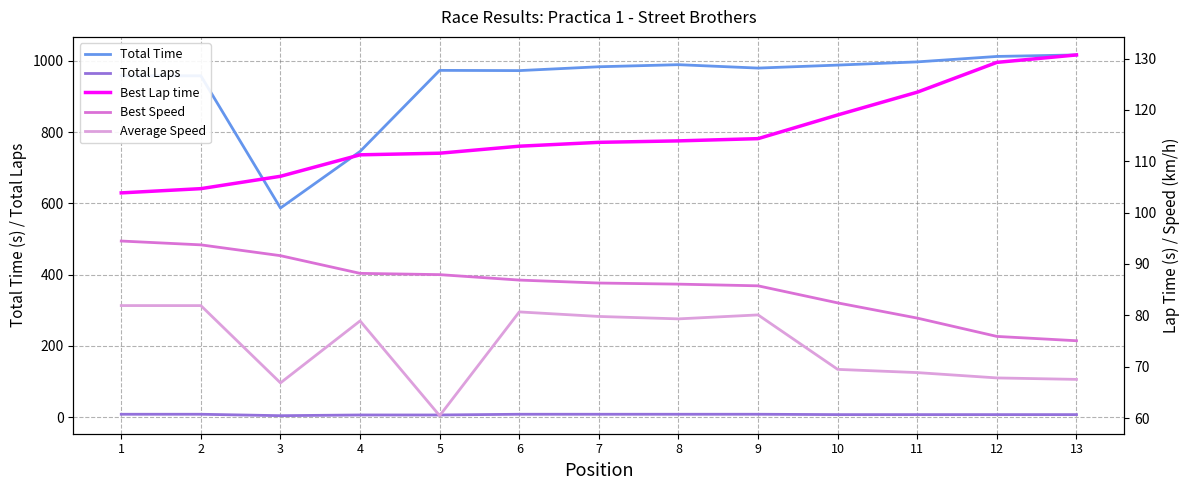

The value of Average Speed at 1 is 81.9. True or false?

True